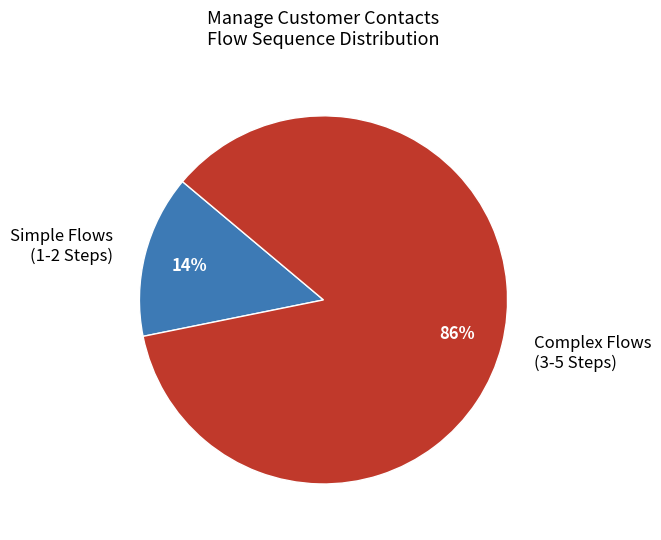

Does Simple Flows (1-2 Steps) account for over 50% of the chart?

No